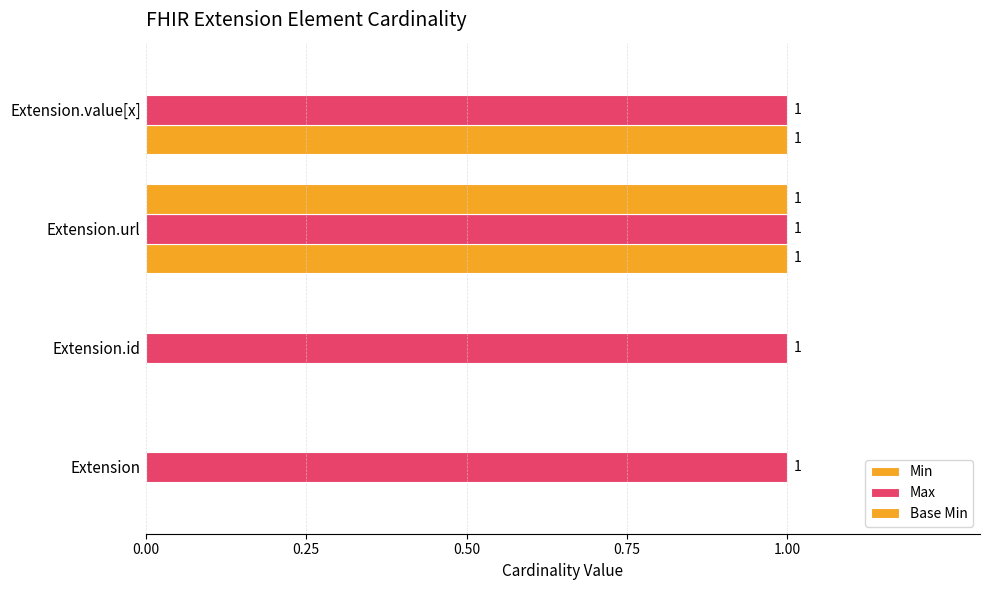

How many positive values does the Min series have?

2